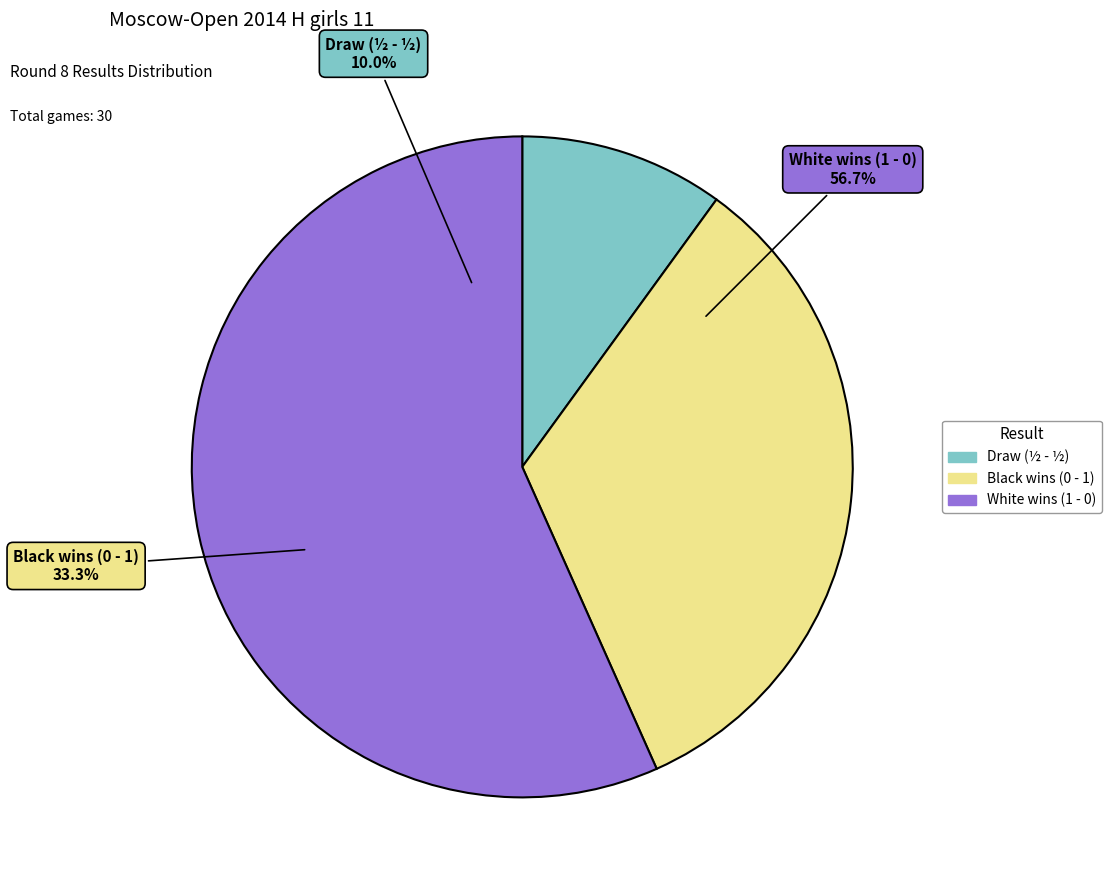

To the nearest percent, what is the average slice percentage?

33%